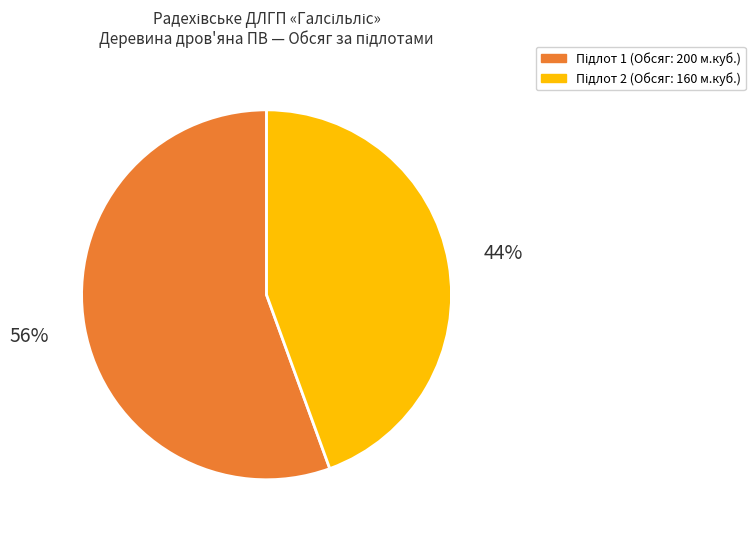

Does any single category account for the majority?

Yes